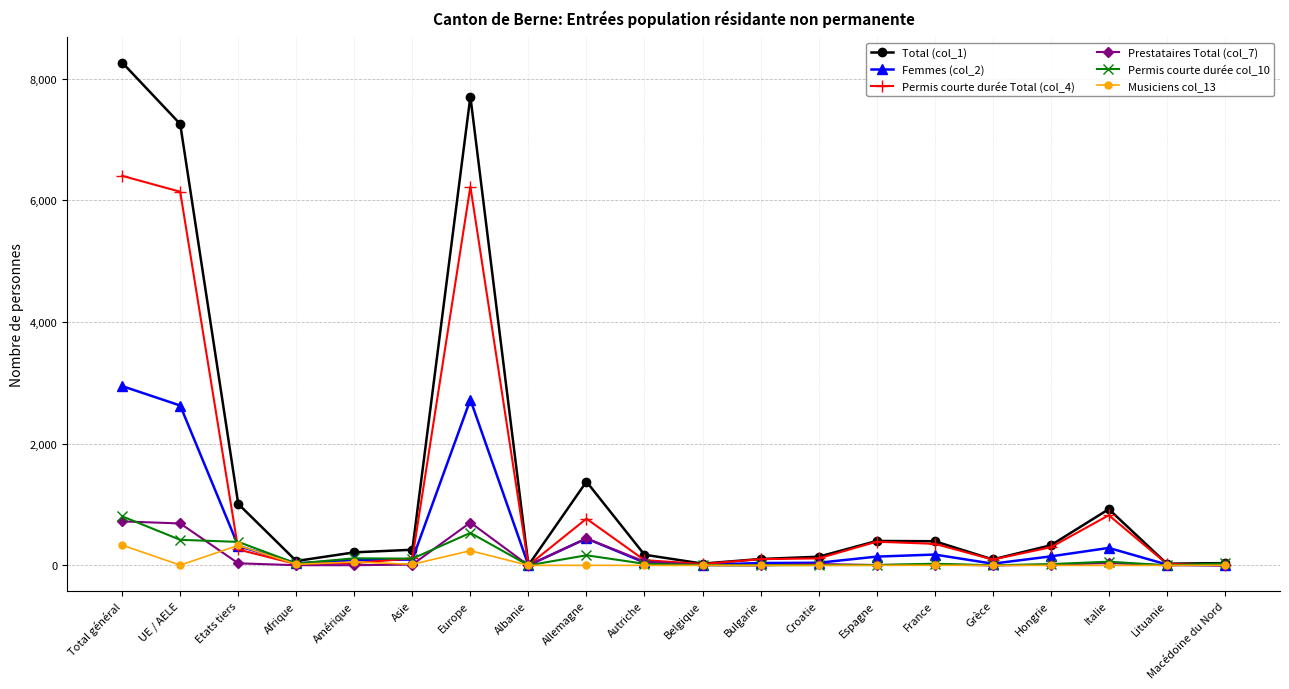

What is the greatest value displayed?

8263